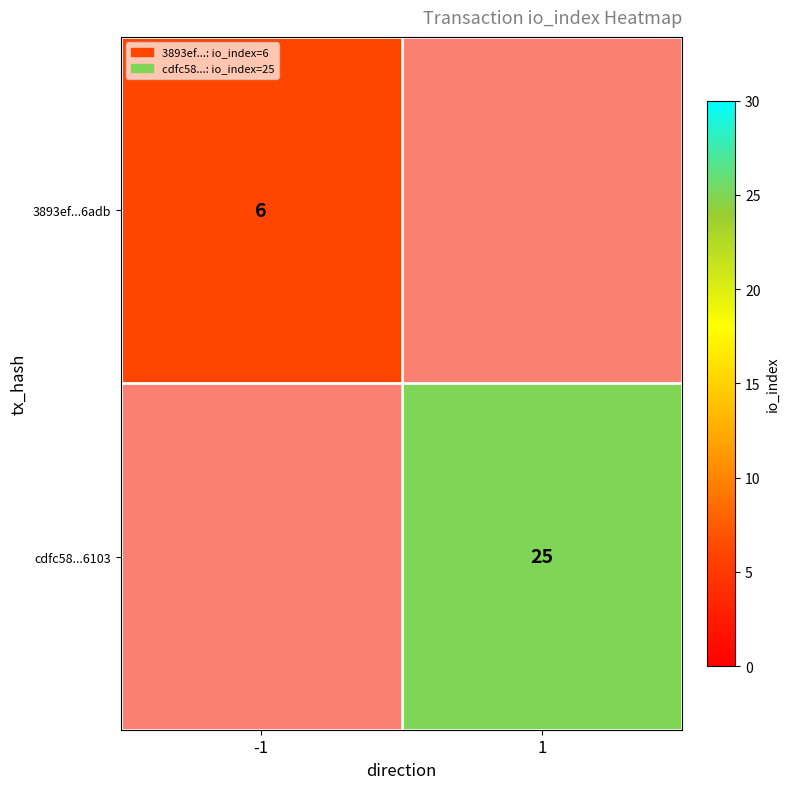

True or false: cdfc58...6103 has a value of 6 at 1.

False